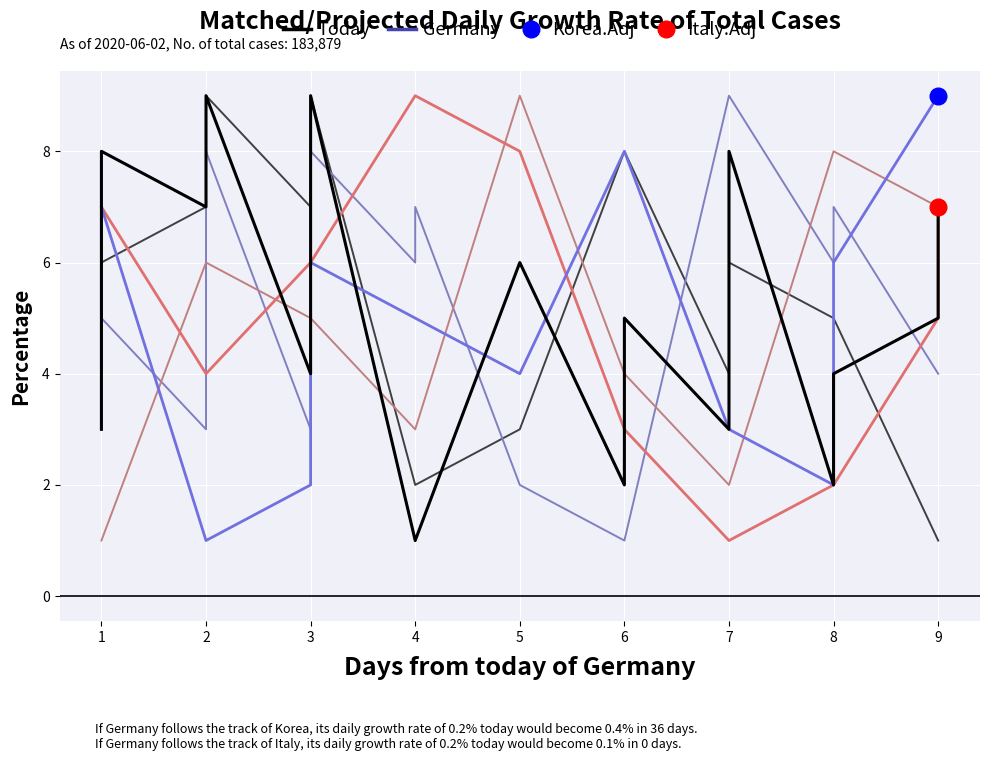

At which category is the sum across all series the highest?

3